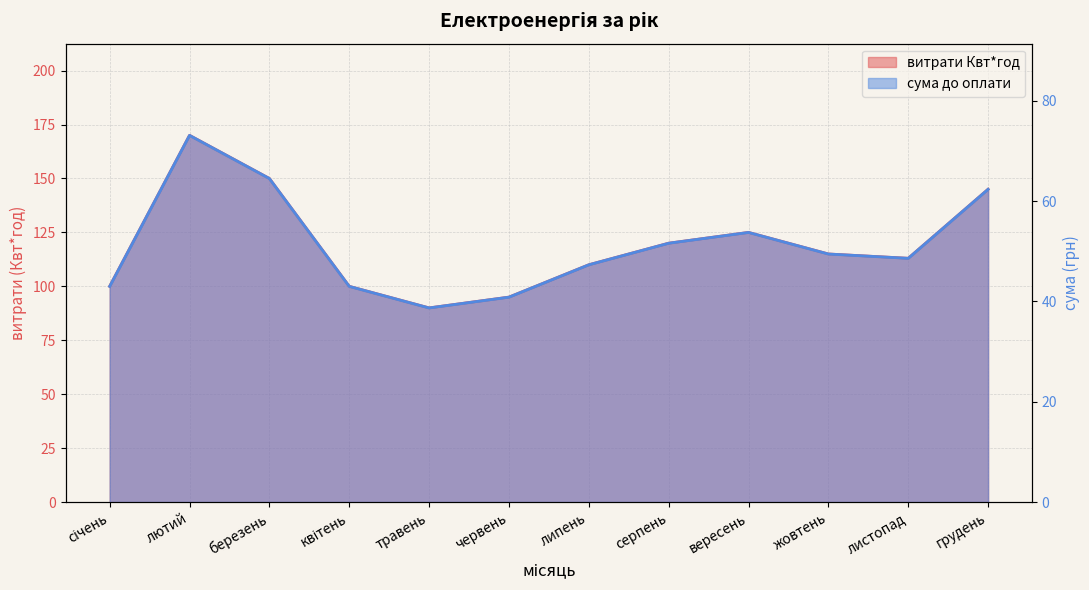

What is the value of the сума до оплати point at the 11th from the left?

48.6